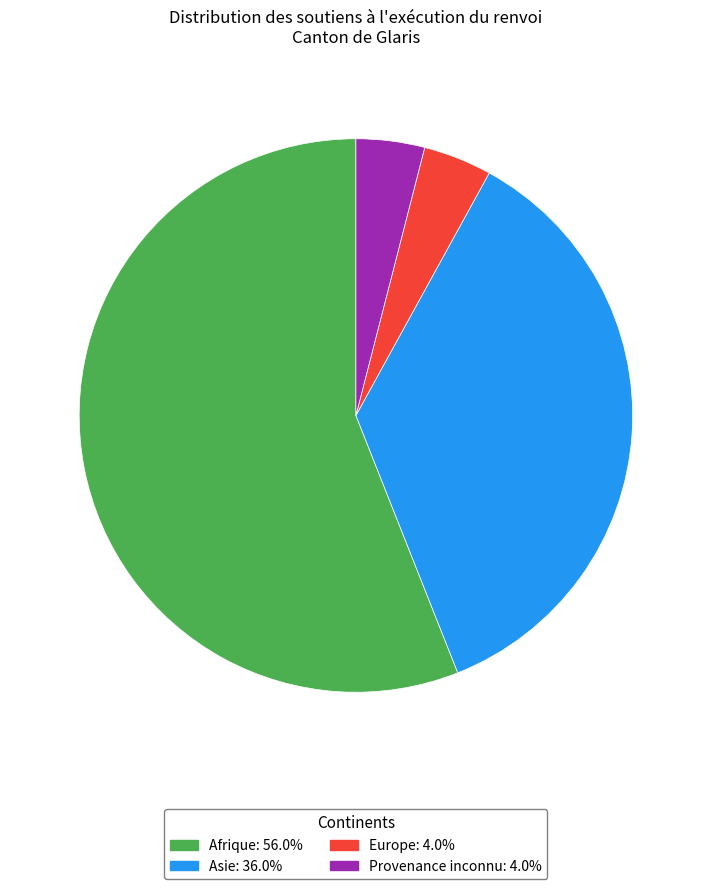

How many segments does this pie chart have?

4